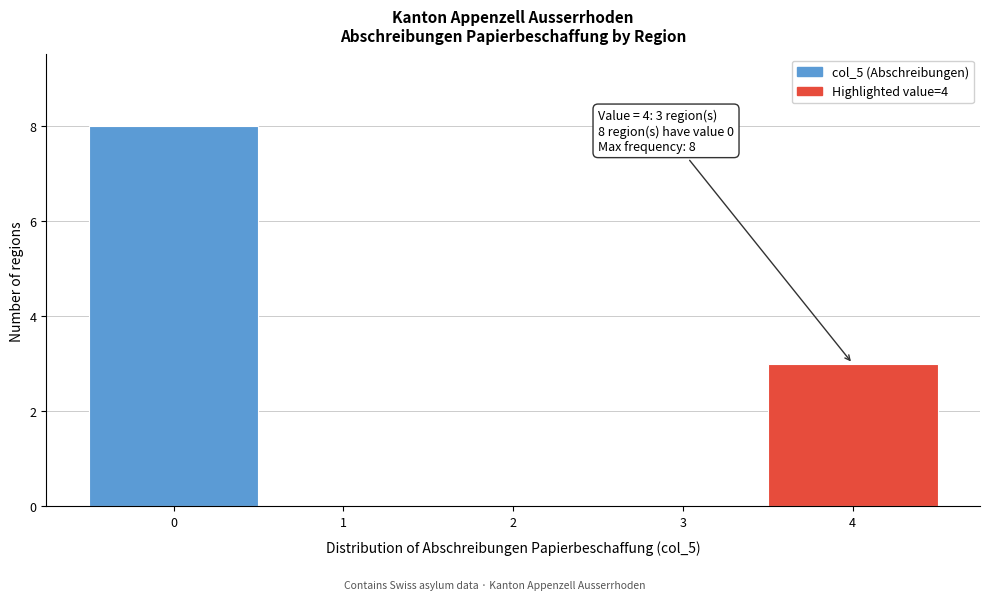

Over which range of the x-axis is the bar tallest?

-0.5 to 0.5